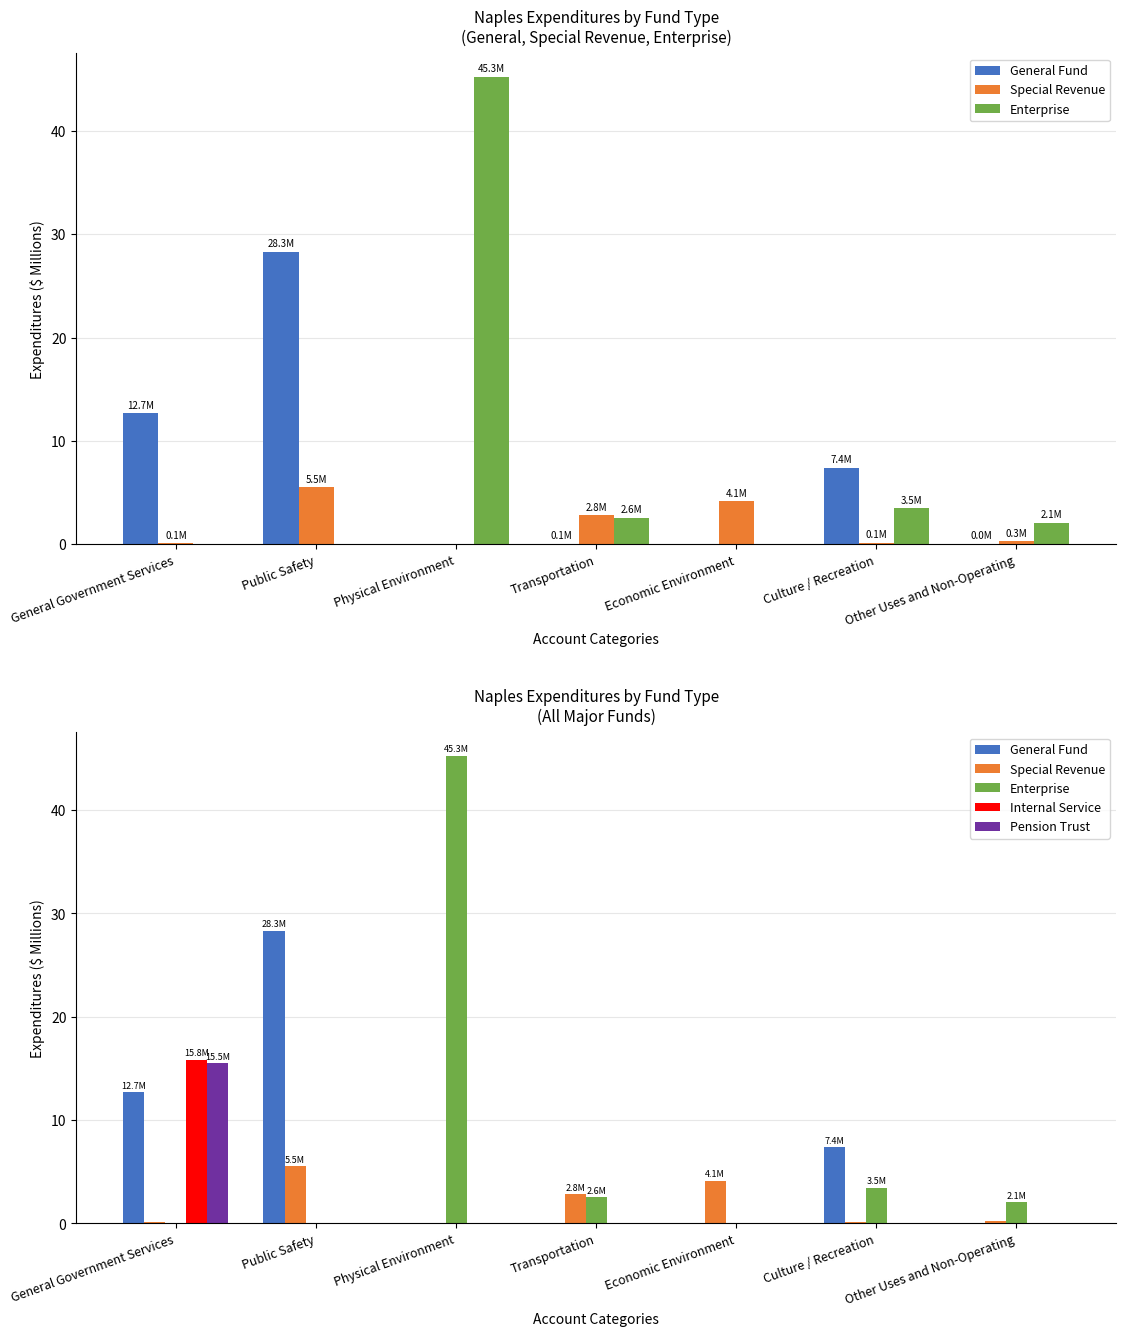

How many groups of bars are there?

7